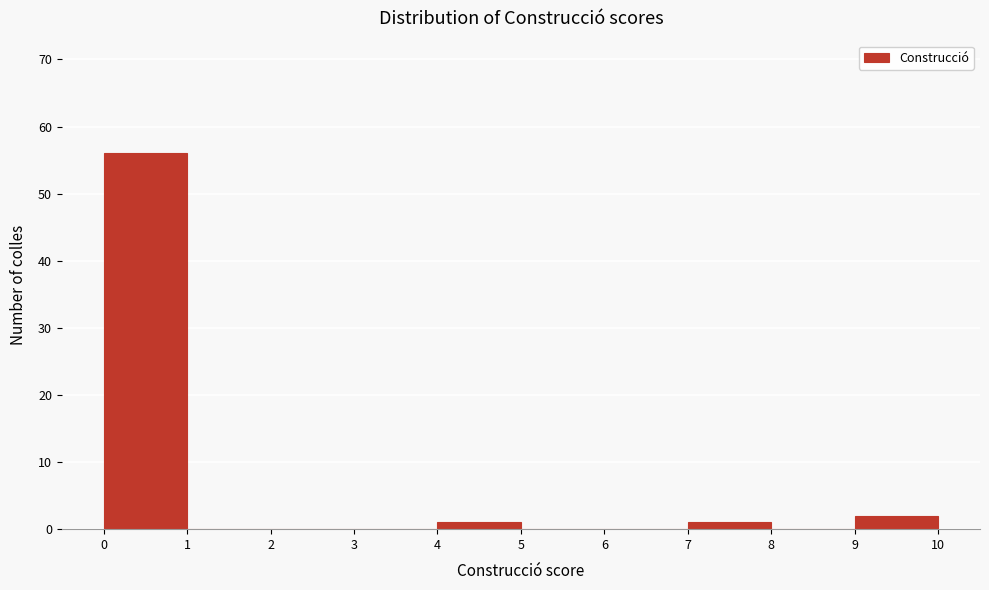

Over which range of the x-axis is the bar tallest?

0 to 1